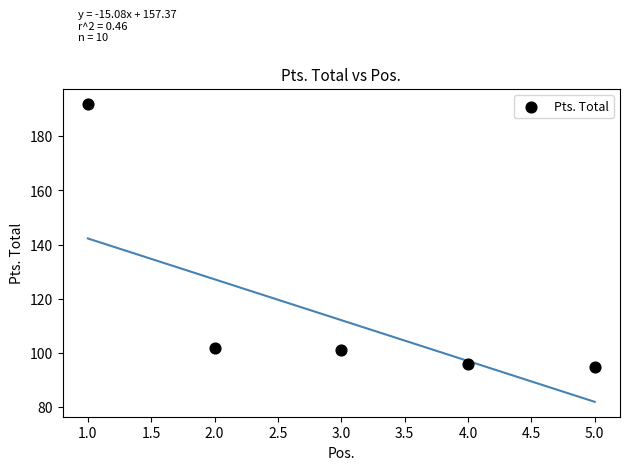

What is the range of Y values (max minus min)?

97